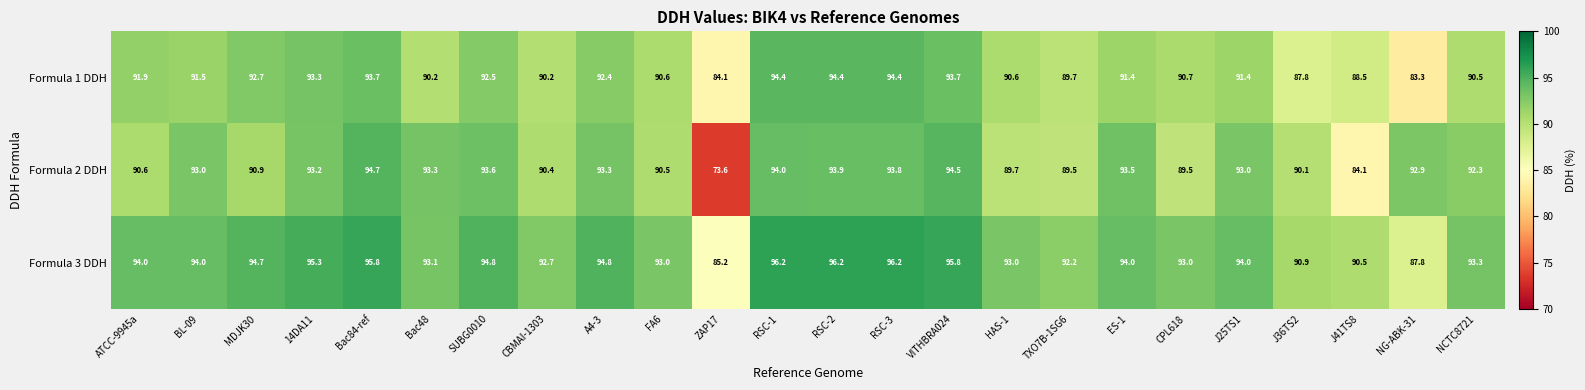

Which series has the widest spread of values?

Formula 2 DDH